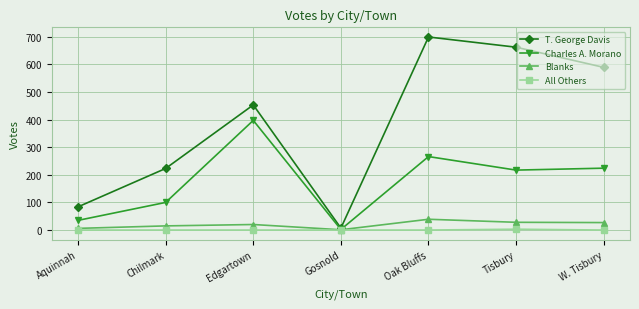

Which series has the largest total across all categories?

T. George Davis